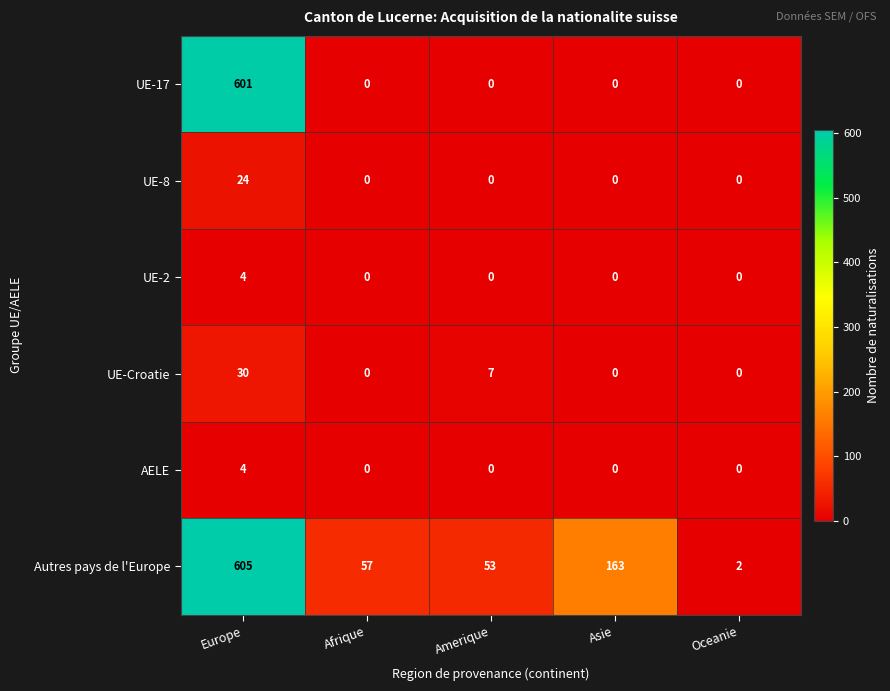

Where does the Autres pays de l'Europe series first go above 57?

Europe